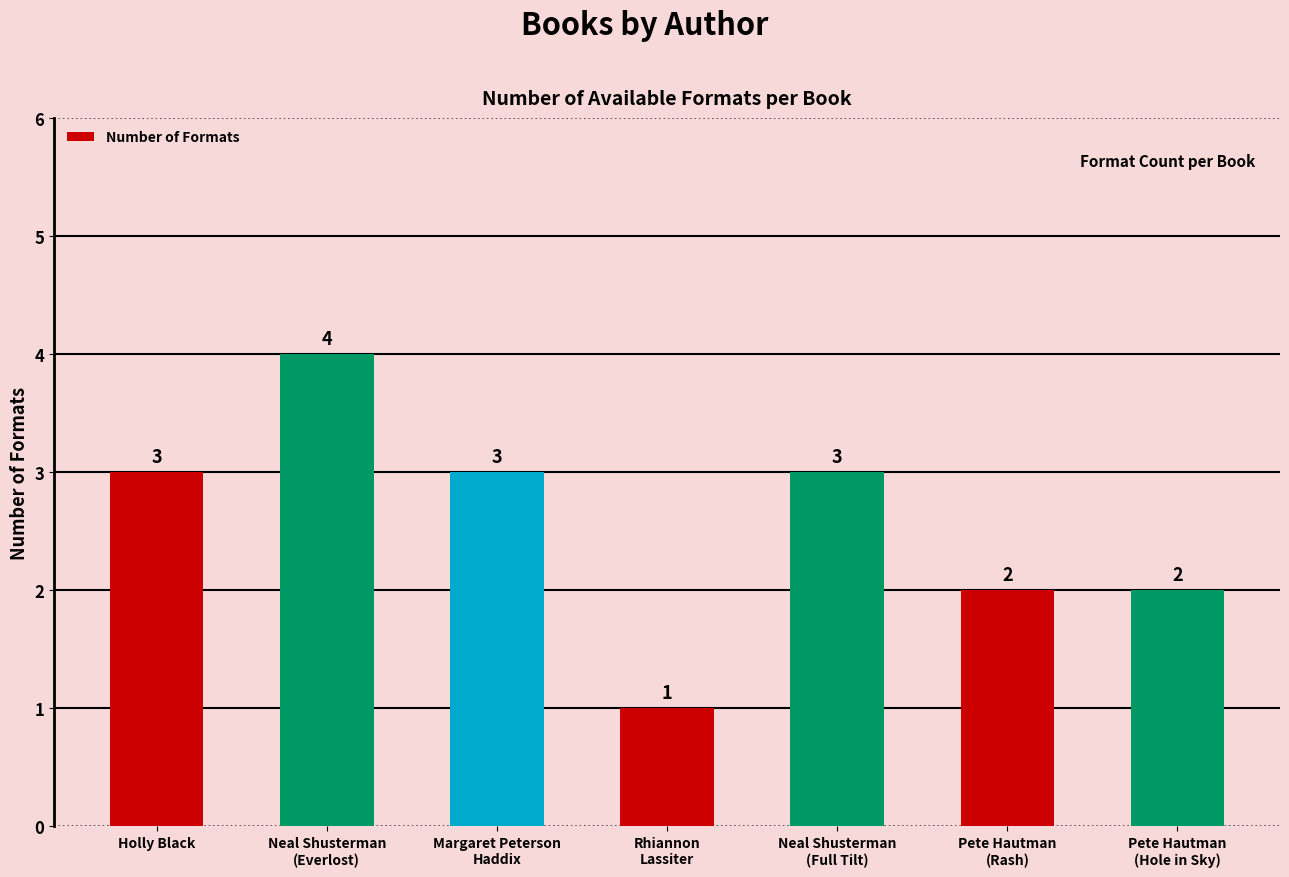

Reading left to right, transcribe all the data shown in this chart.

3	4	3	1	3	2	2